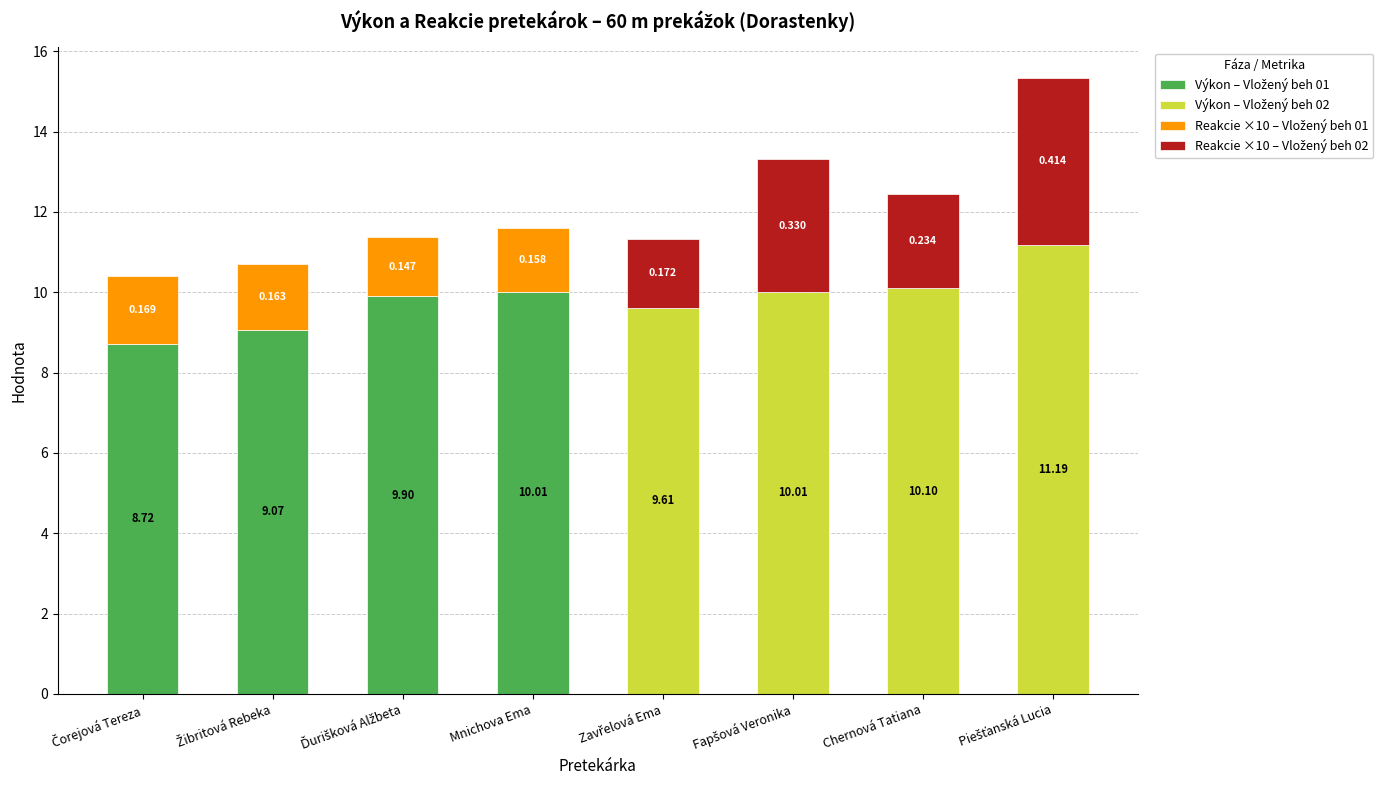

Which has a higher value, Žibritová Rebeka or Ďurišková Alžbeta?

Ďurišková Alžbeta